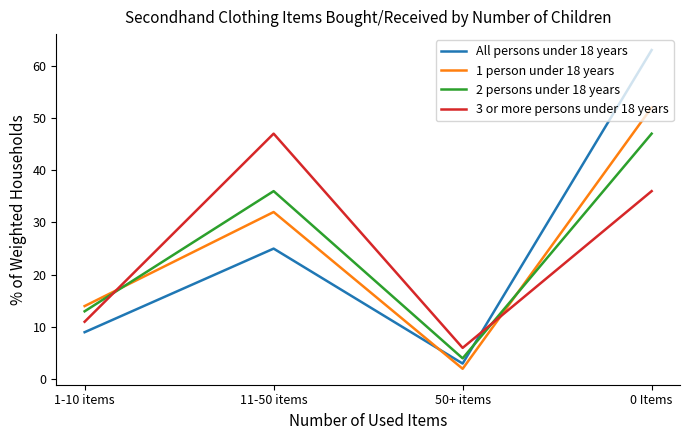

How many 2 persons under 18 years values are between 13 and 47?

3